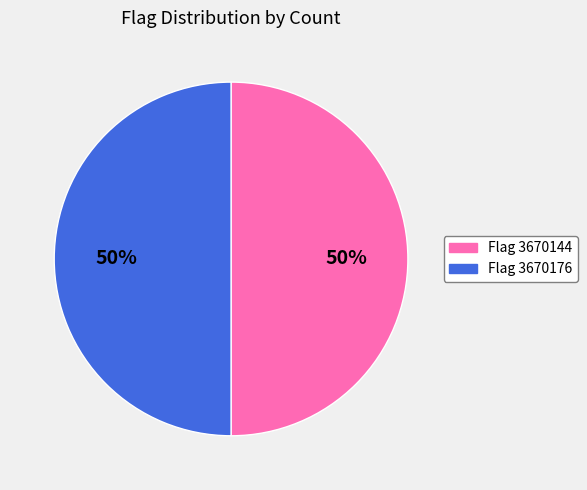

What percentage is the Flag 3670144 slice, to the nearest percent?

50%